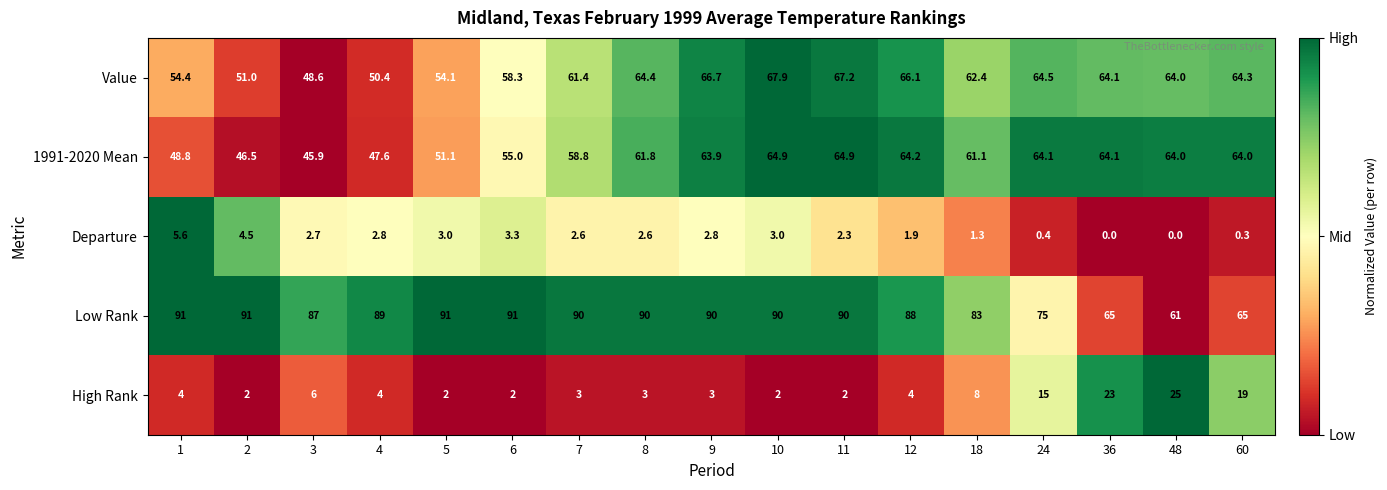

How many values in the High Rank series are below 4?

8